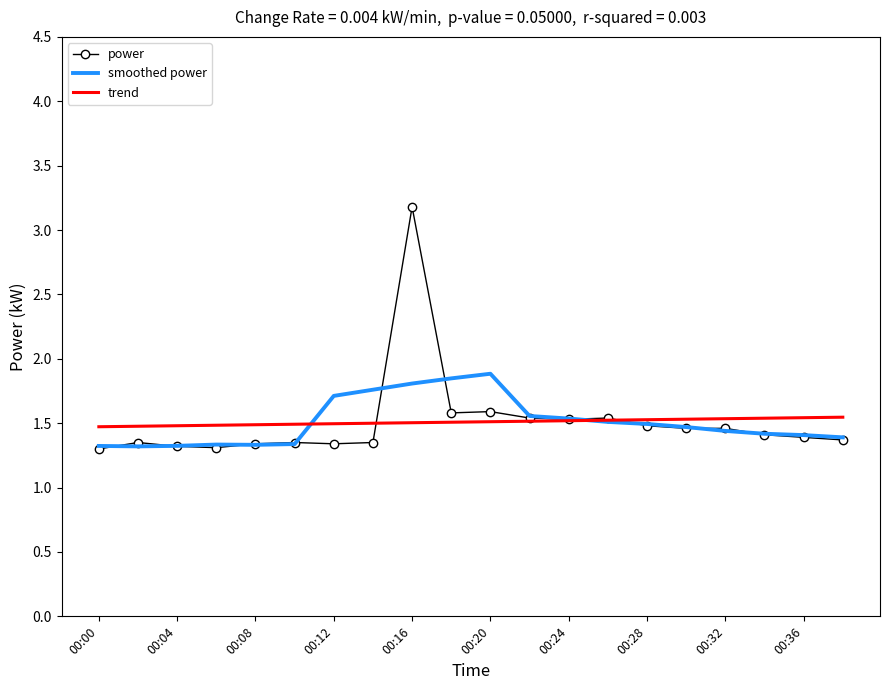

List the series in order of their peak value, highest first.

power, smoothed power, trend